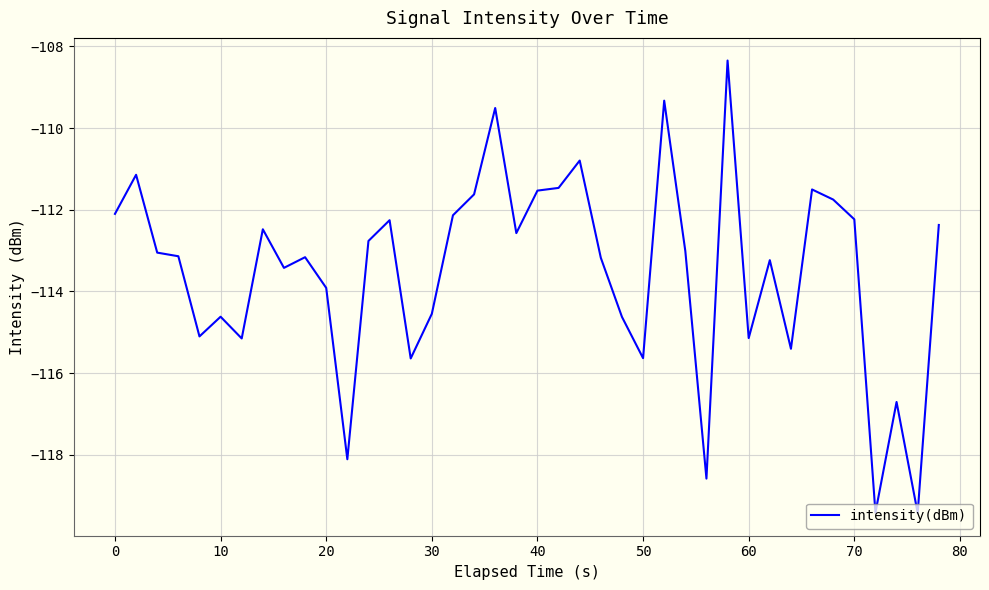

What is the maximum value shown in the chart?

-108.3